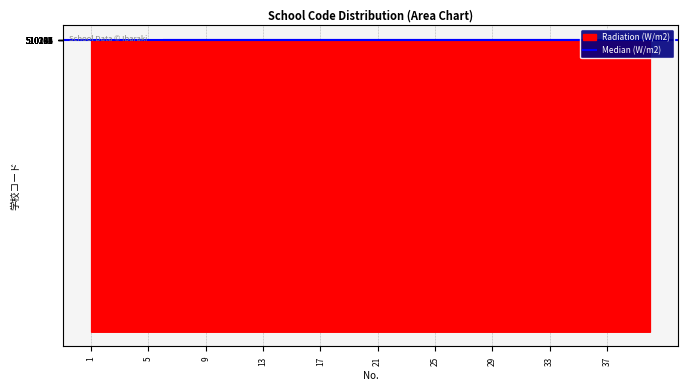

Reading left to right, what are all the values shown in this chart?

510101	510102	510103	510104	510105	510106	510107	510108	510109	510110	510111	510112	510113	510114	510115	510117	510118	510120	510121	510122	510123	510124	510125	510126	510127	510128	510129	510130	510131	510132	510133	510134	510135	510301	510302	510303	510304	510305	510306	510307